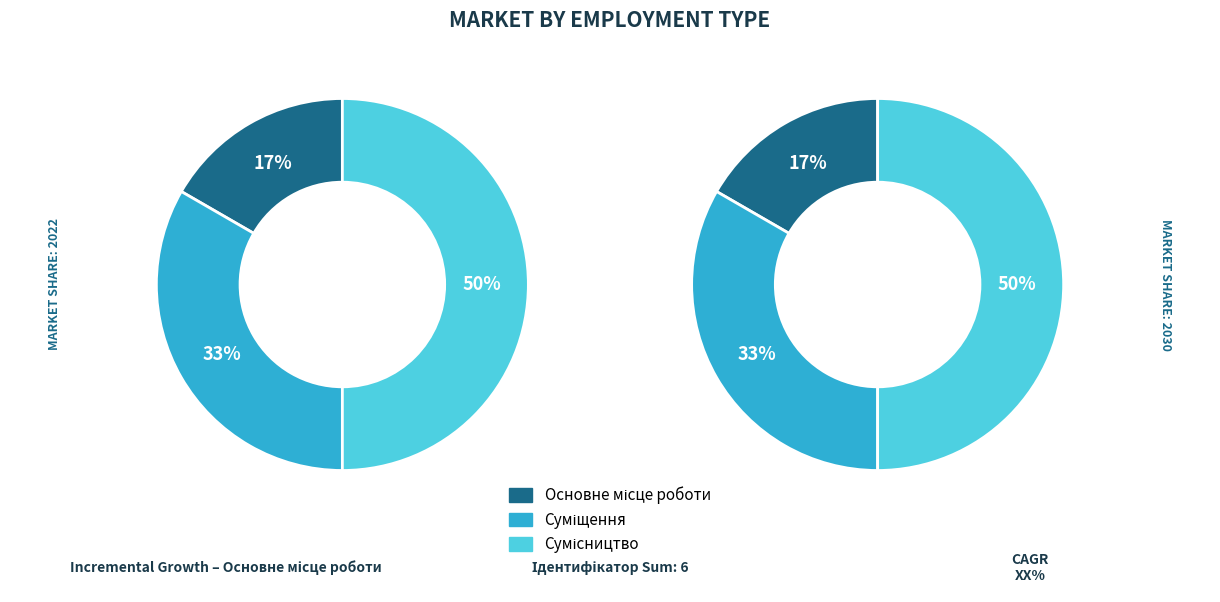

How many segments does this pie chart have?

3